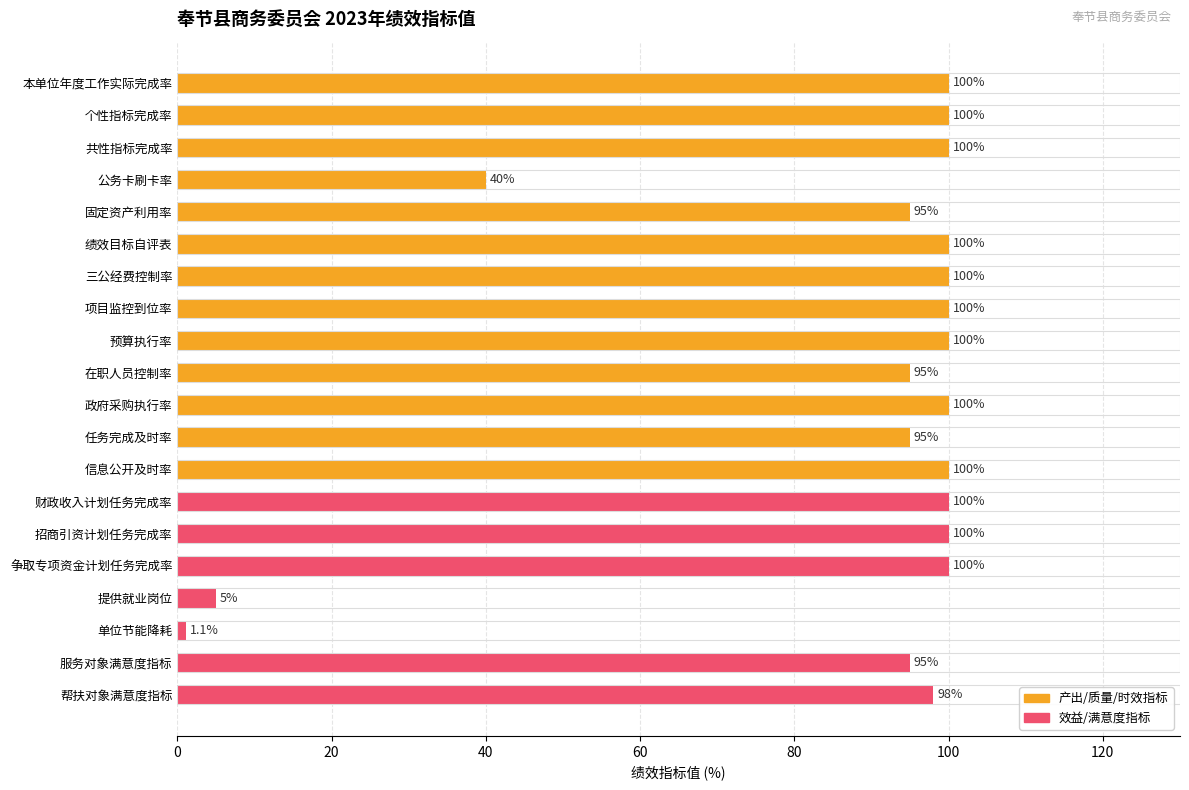

Where is the data nearest to the value 50?

公务卡刷卡率